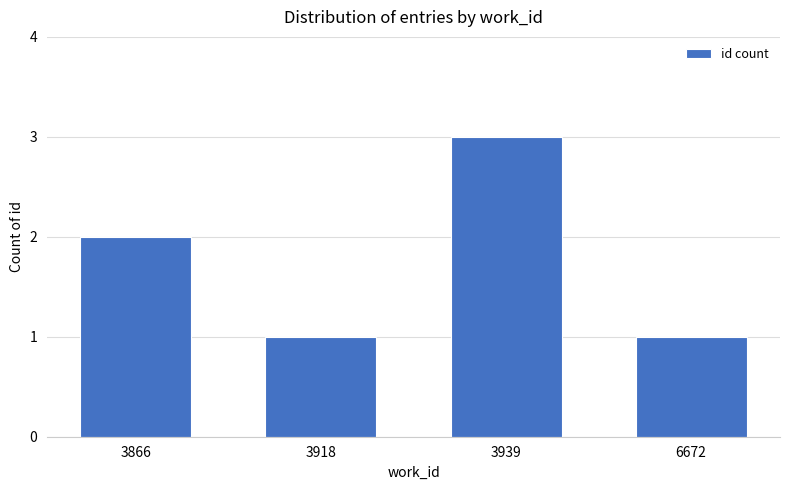

Are the bars horizontal?

No